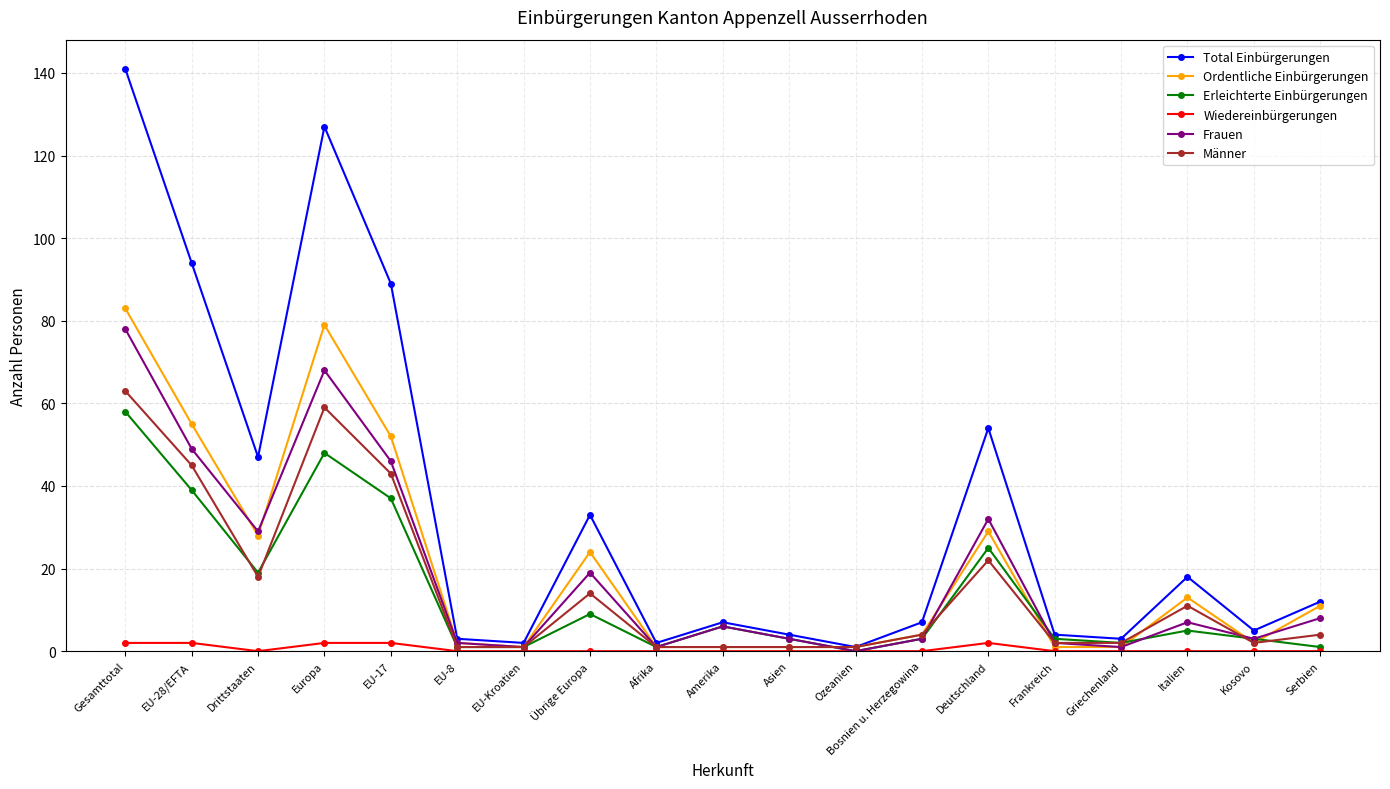

What is the sum of the Ordentliche Einbürgerungen values at Amerika and Serbien?

12